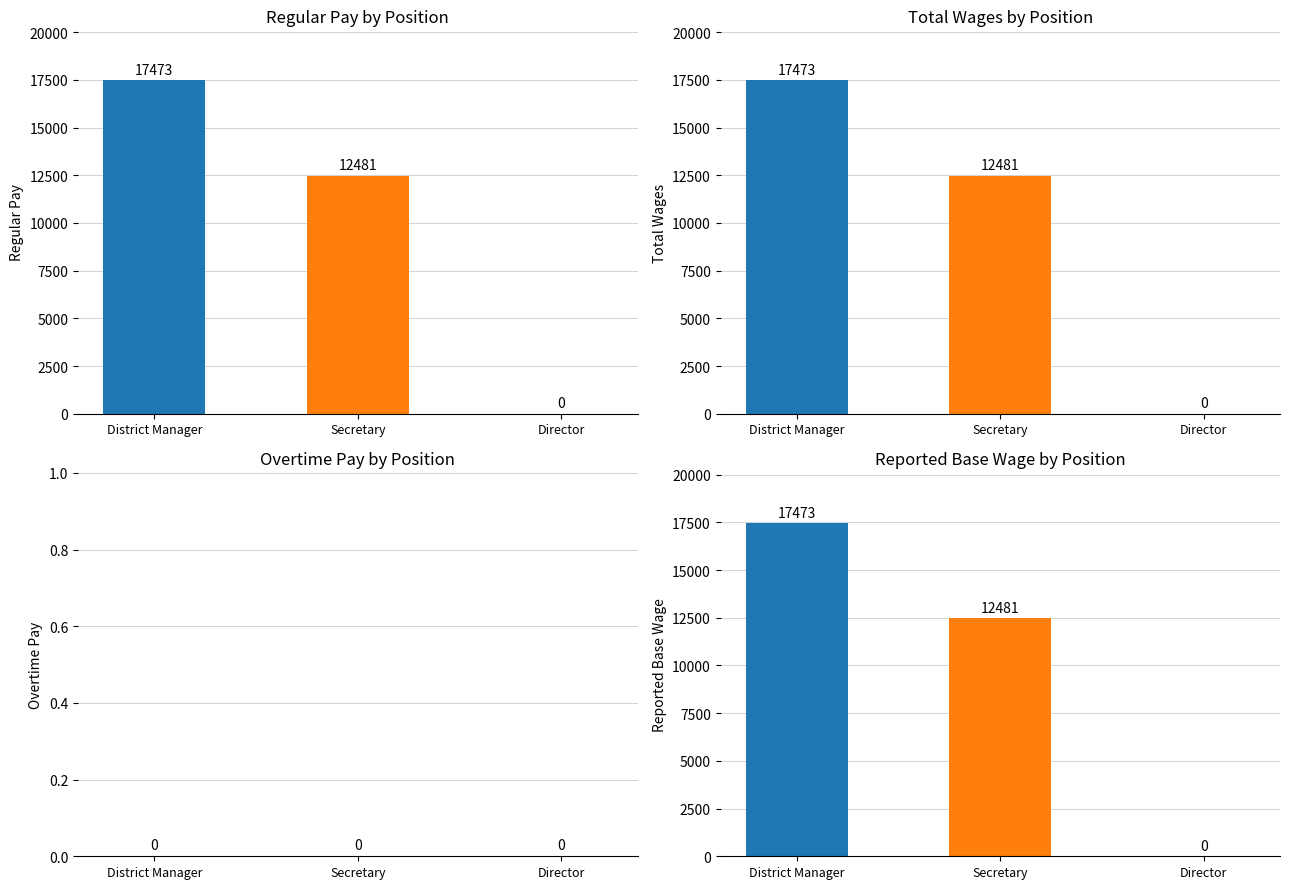

The value of OvertimePay at Director is 0. True or false?

True